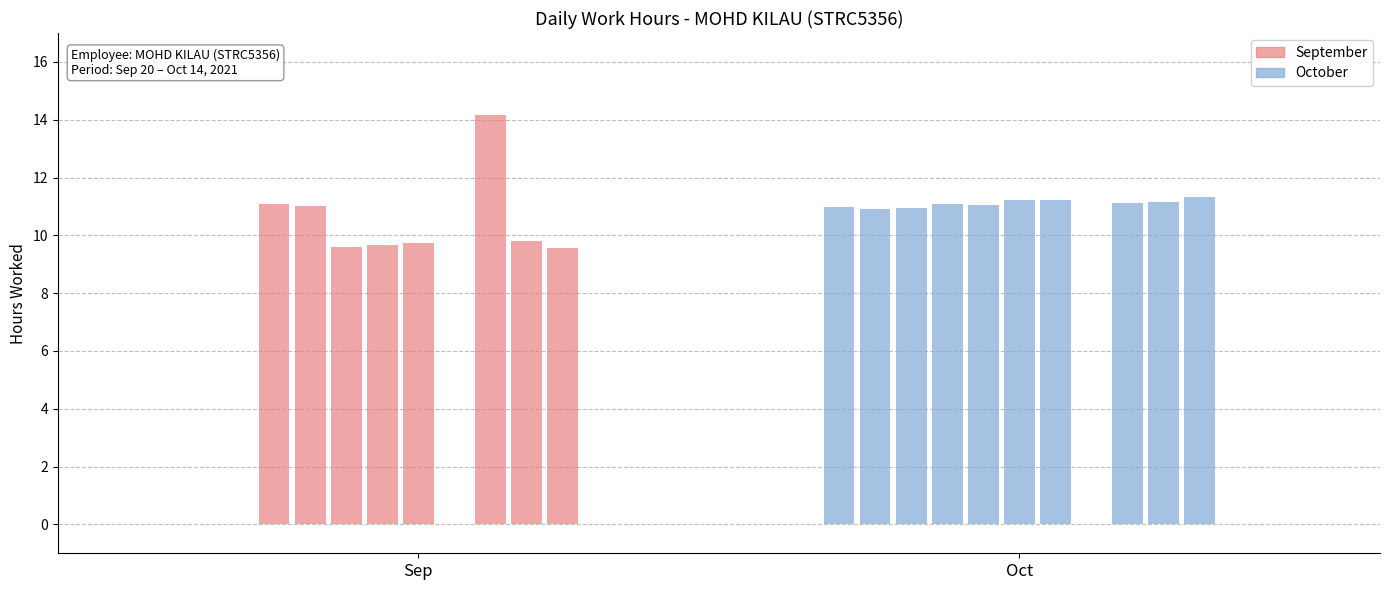

True or false: the data shows 9.7 at 23-Thu.

True